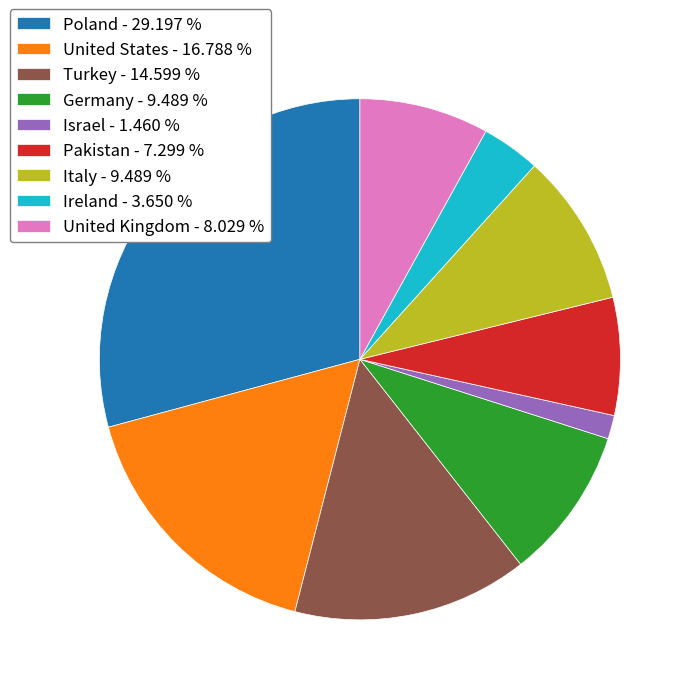

Which has a higher value, Turkey - 14.599 % or Poland - 29.197 %?

Poland - 29.197 %